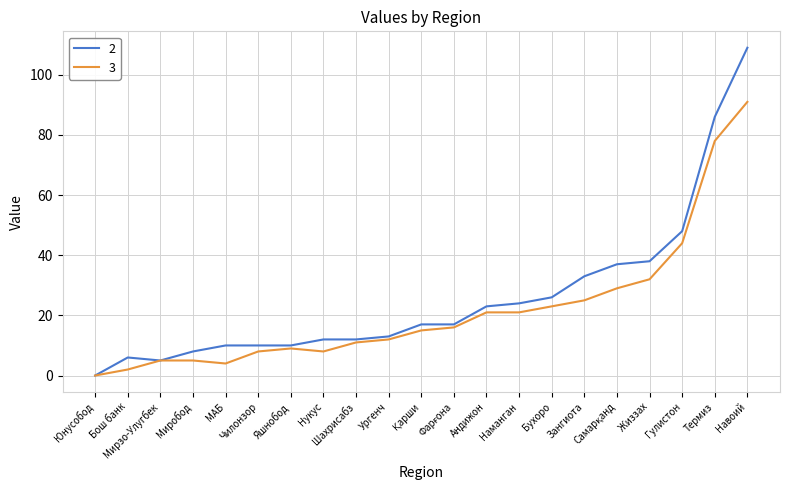

How many lines are shown in the chart?

2